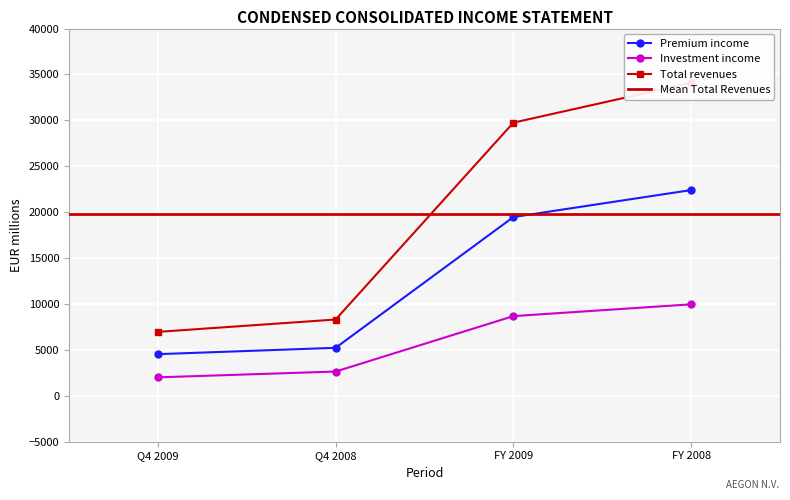

Is it true that Premium income equals 22409 at FY 2008?

True